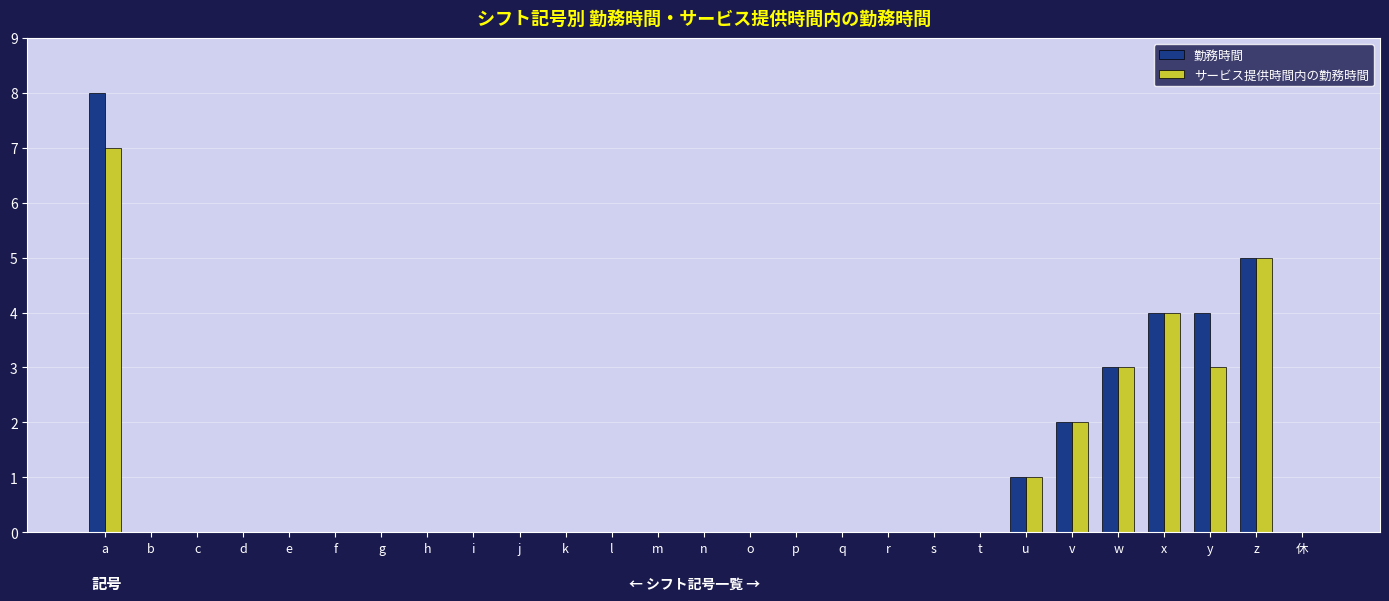

The サービス提供時間内の勤務時間 series shows 3 at e. True or false?

False